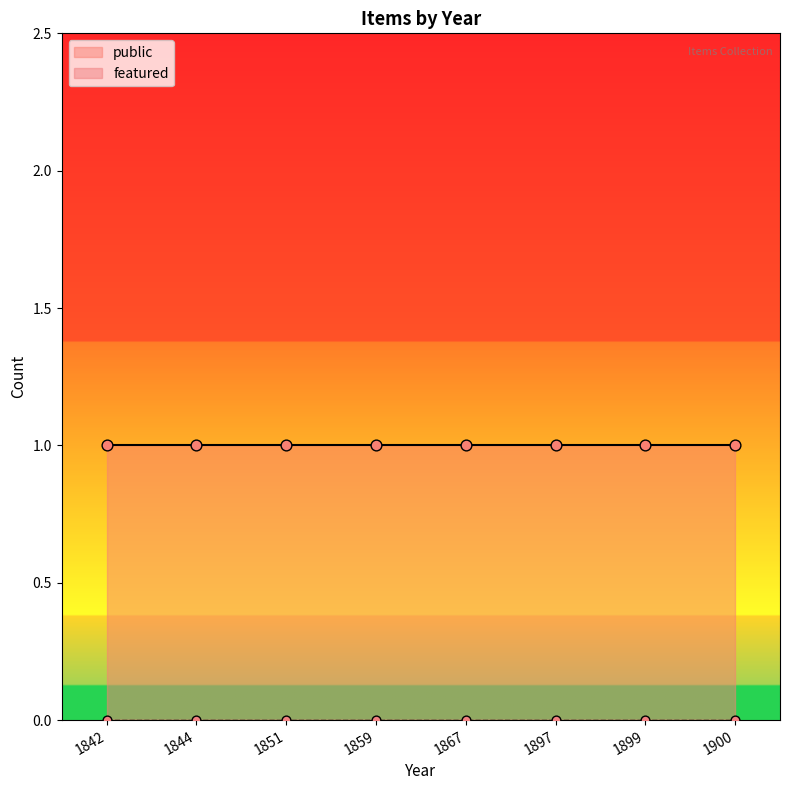

Which series has the largest Y range (max minus min)?

public